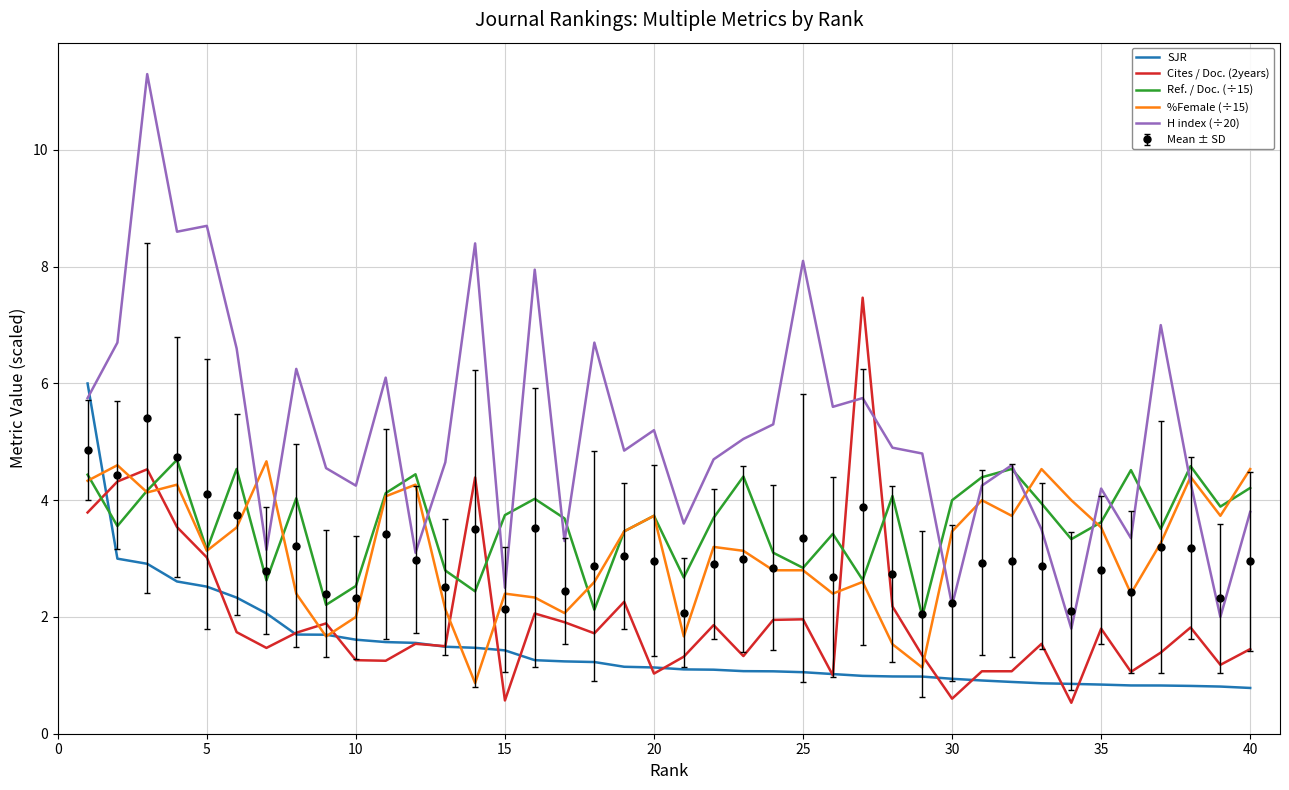

What is the smallest value displayed?

0.5